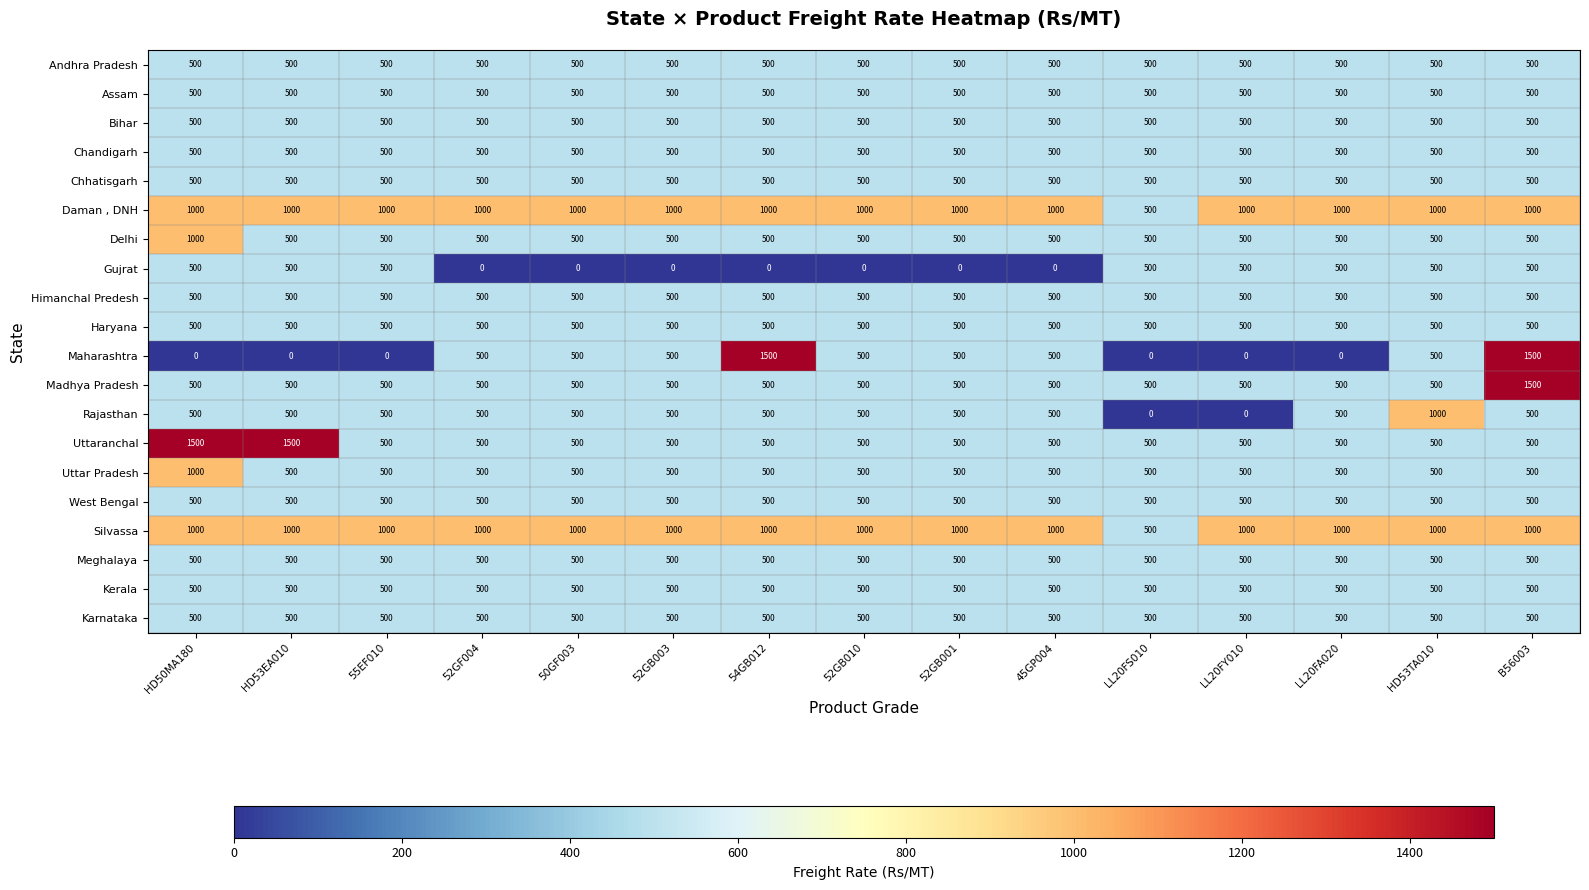

At which category is the sum across all series the highest?

B56003